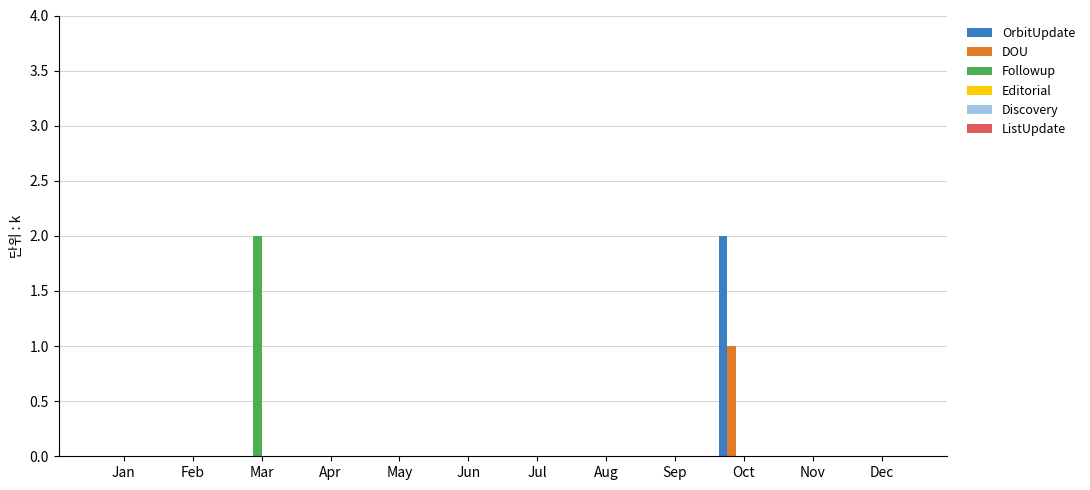

At which category is the sum across all series the highest?

Oct